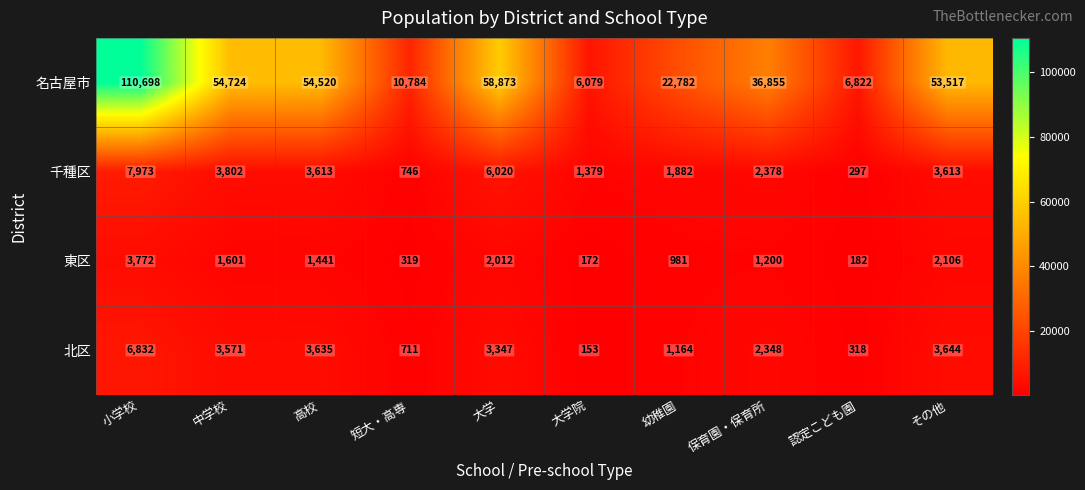

Which label corresponds to the largest value in the chart?

小学校